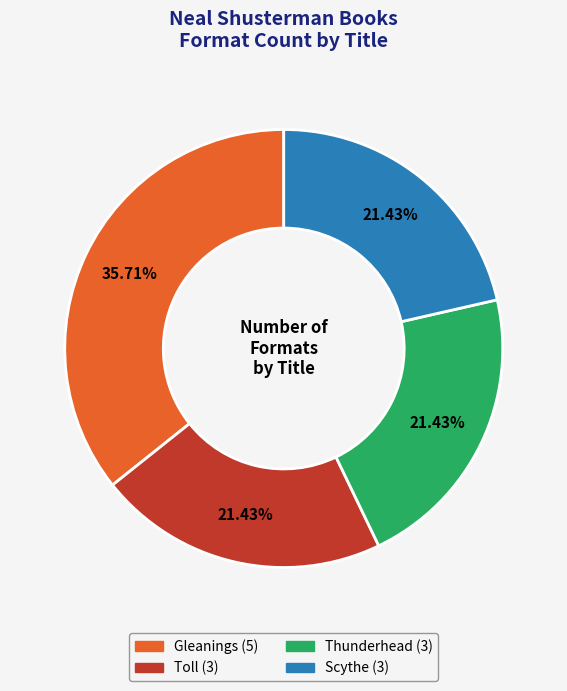

What is the ratio of the value at Scythe to the value at Thunderhead?

1.0